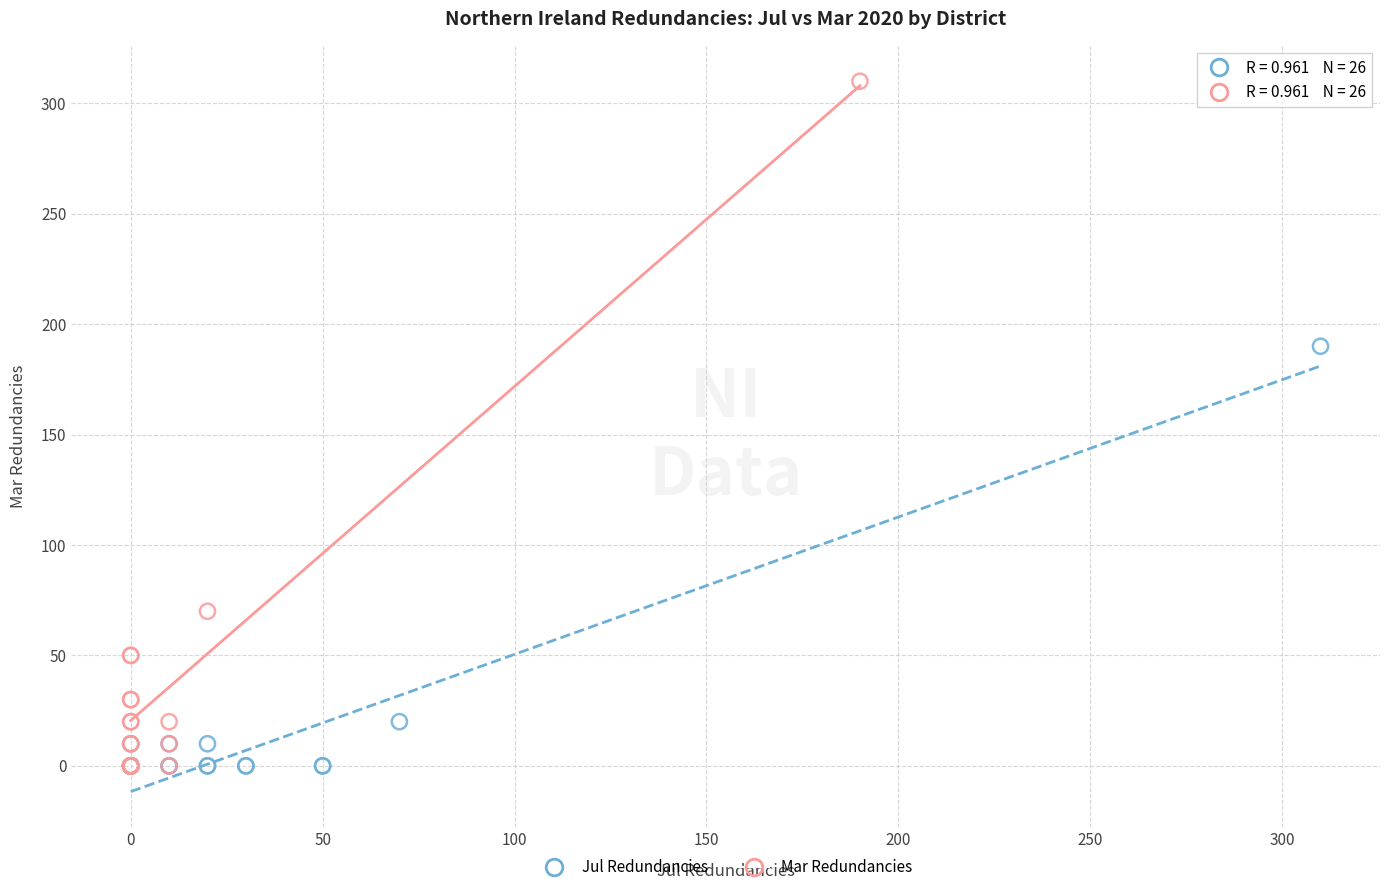

Which series contains the highest Y value?

Mar Redundancies